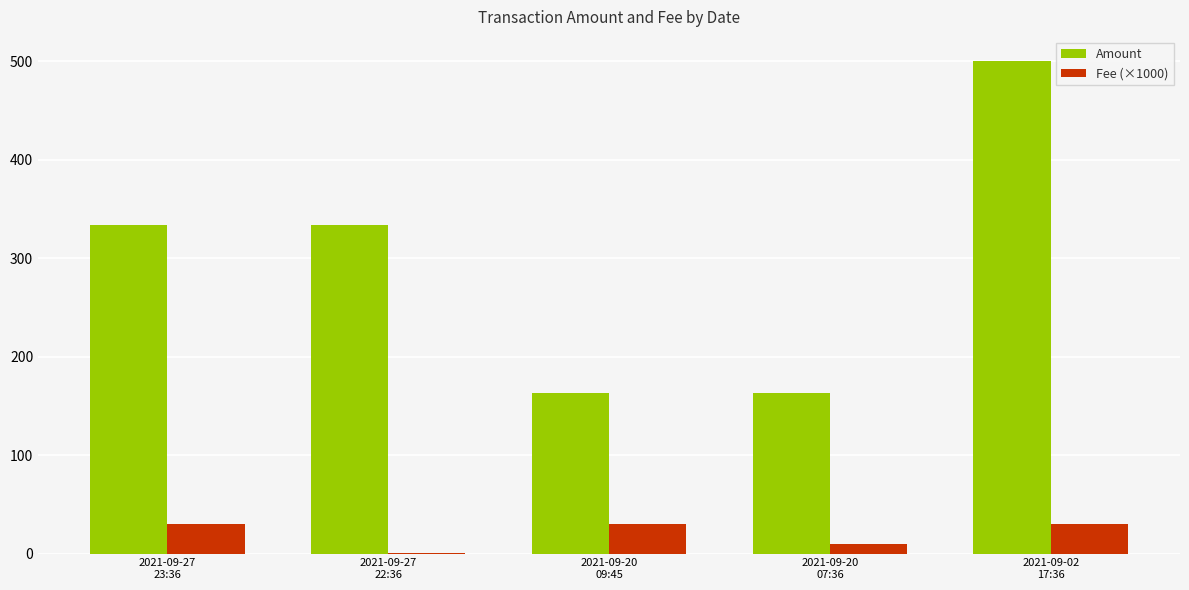

What is the sum of all Fee (×1000) values?

101.1